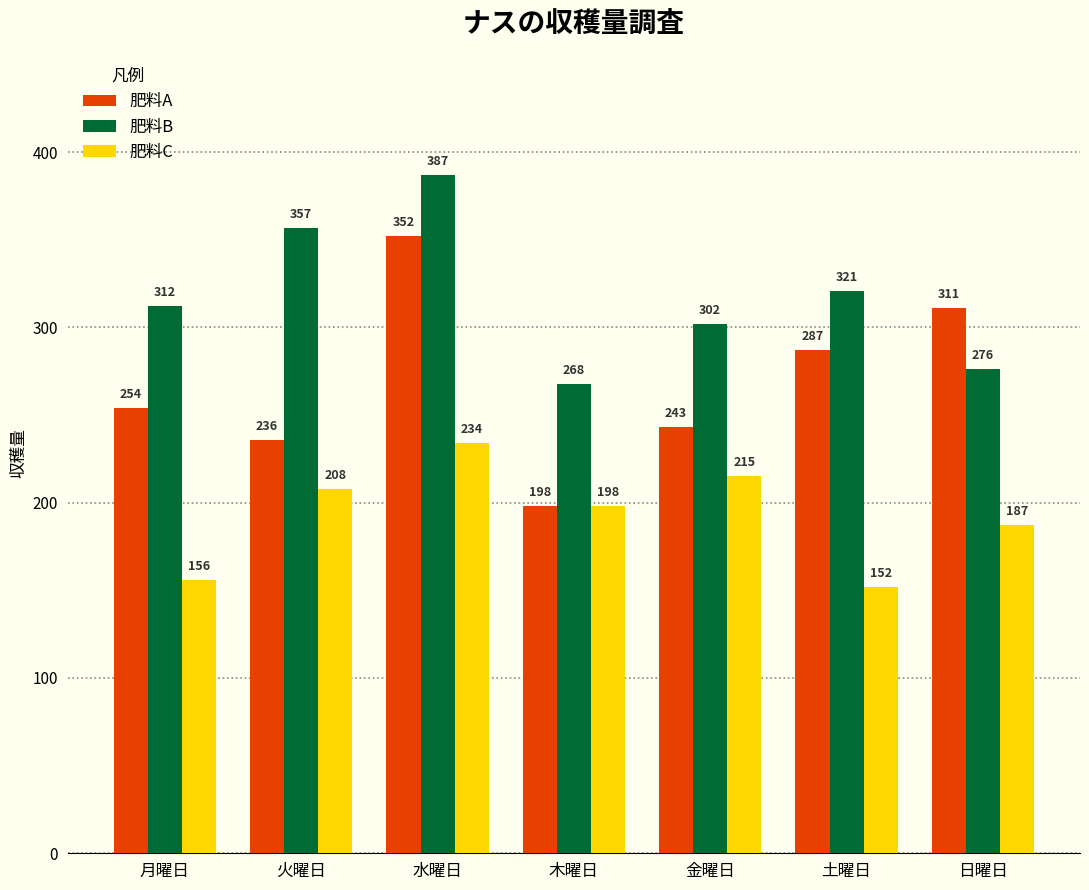

List the series in order of their overall mean, lowest first.

肥料C, 肥料A, 肥料B